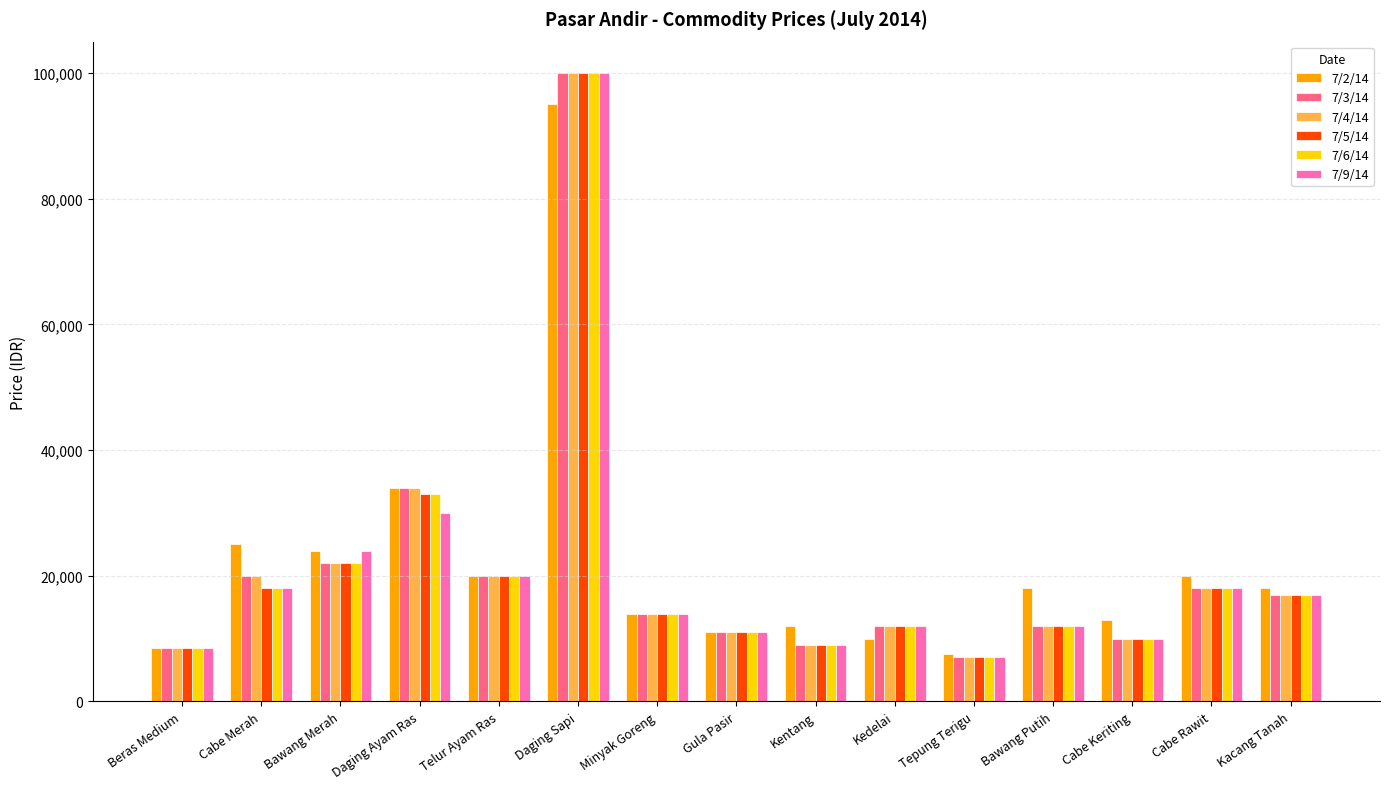

What is the value of the 7/9/14 bar at the 1st from the left?

8500